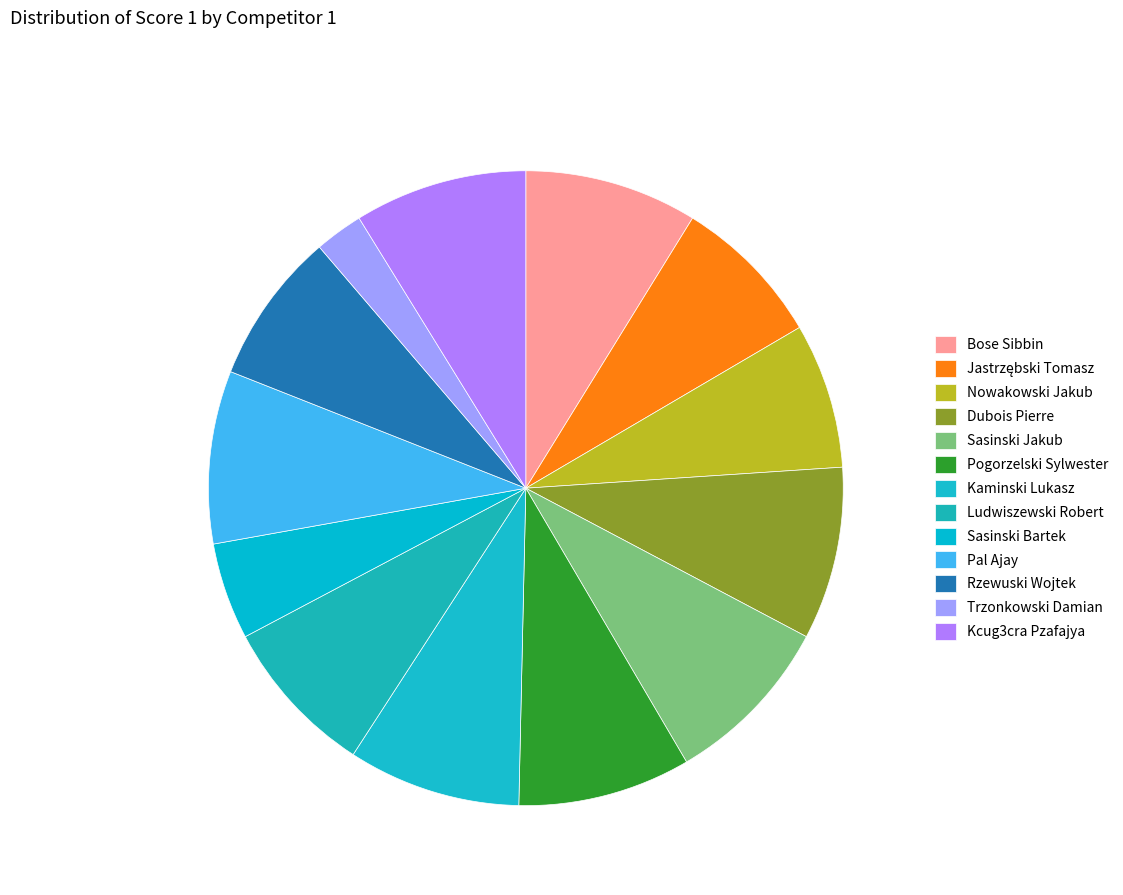

What portion of the pie excludes Dubois Pierre?

91.2%